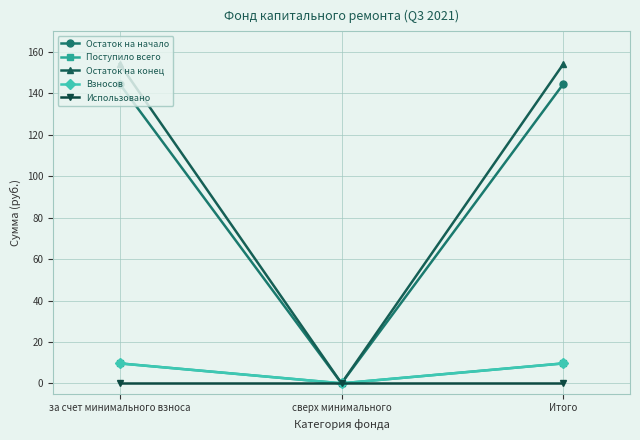

What is the difference between the maximum and minimum values in the Остаток на конец series?

154.3